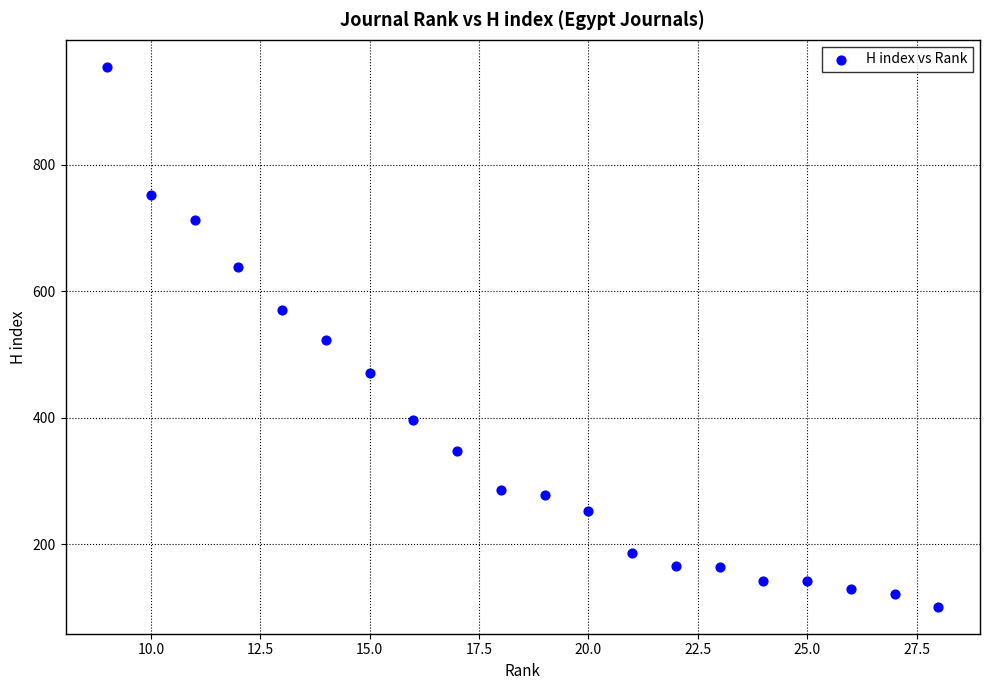

What is the range of X values (max minus min)?

19